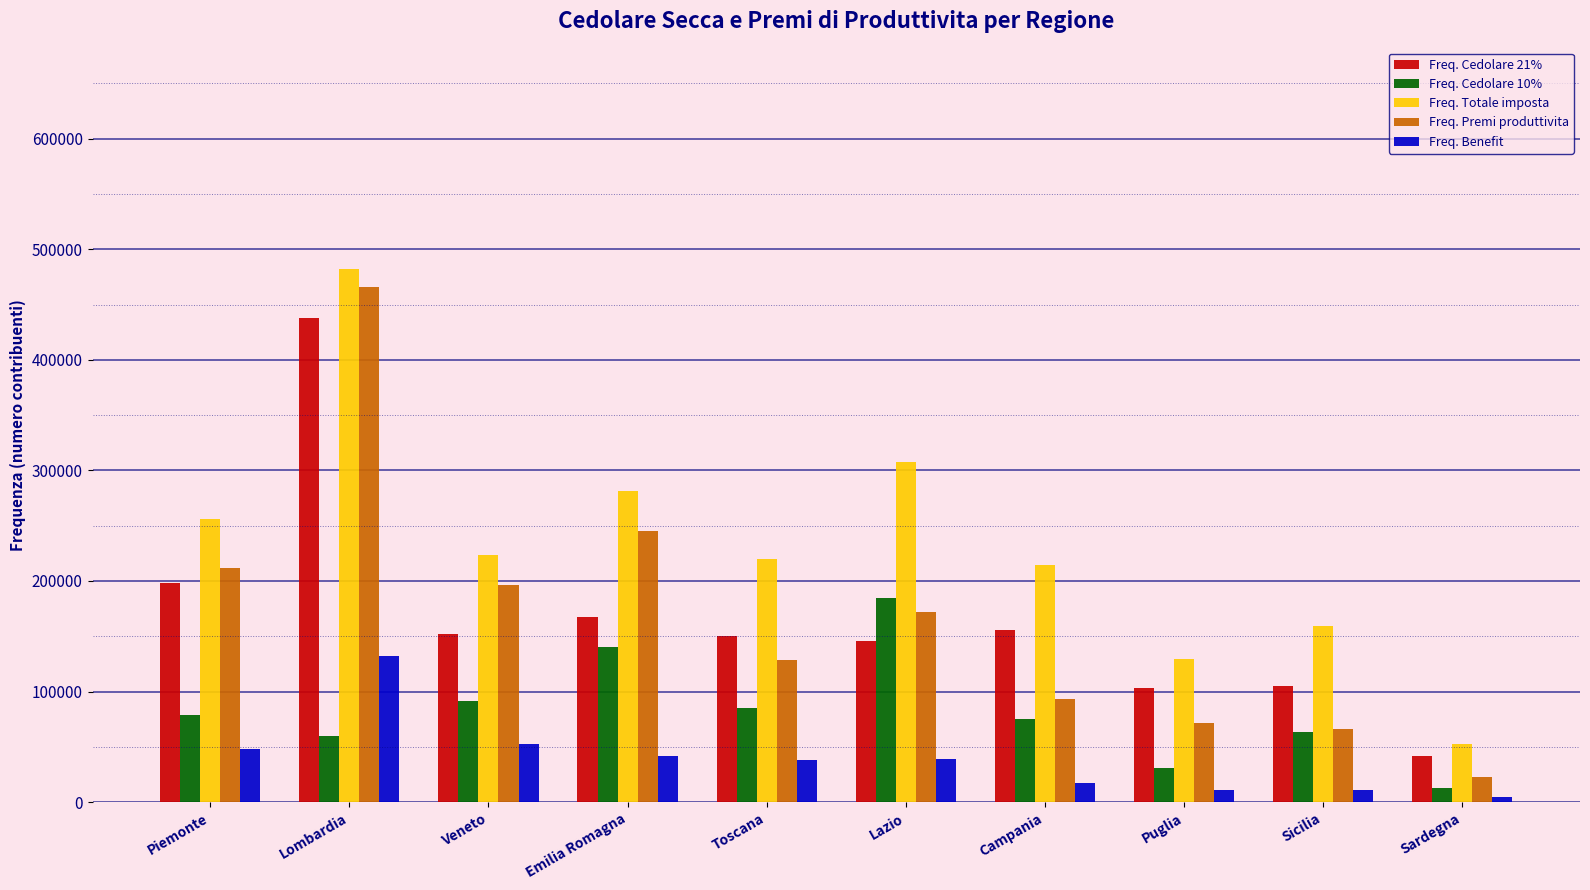

At which label is Freq. Cedolare 10% closest to 98748?

Veneto